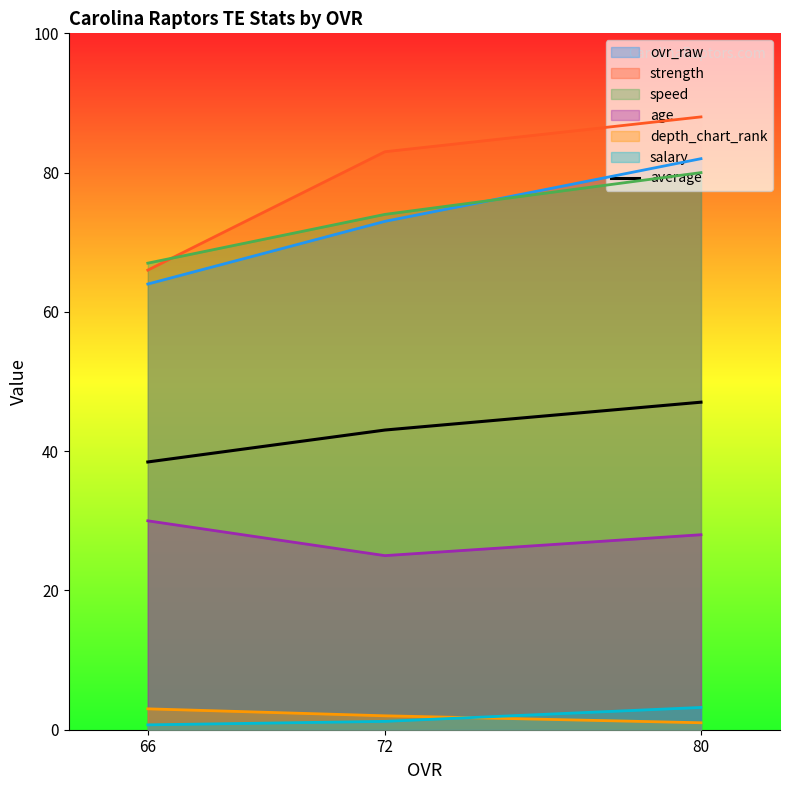

Which category has the highest value across all series?

80